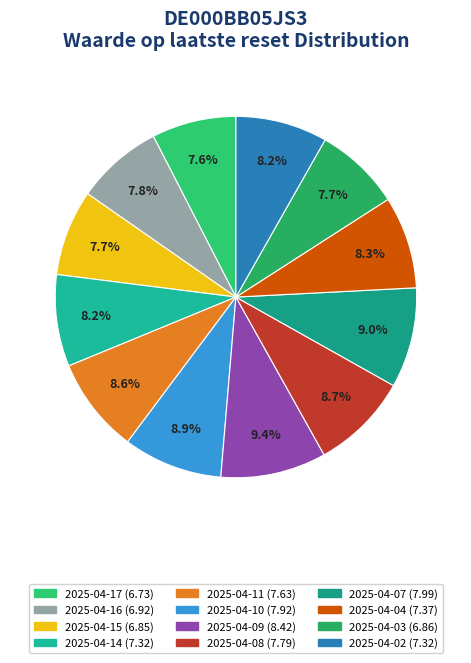

True or false: 2025-04-04 accounts for 16% of the total.

False